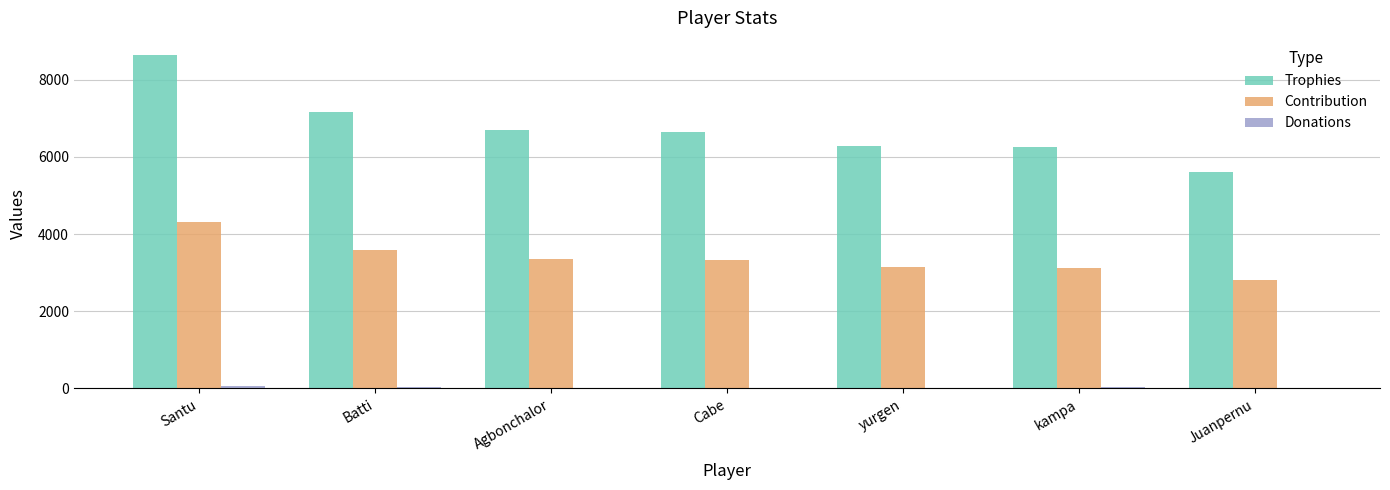

At which label is Trophies closest to 7129?

Batti